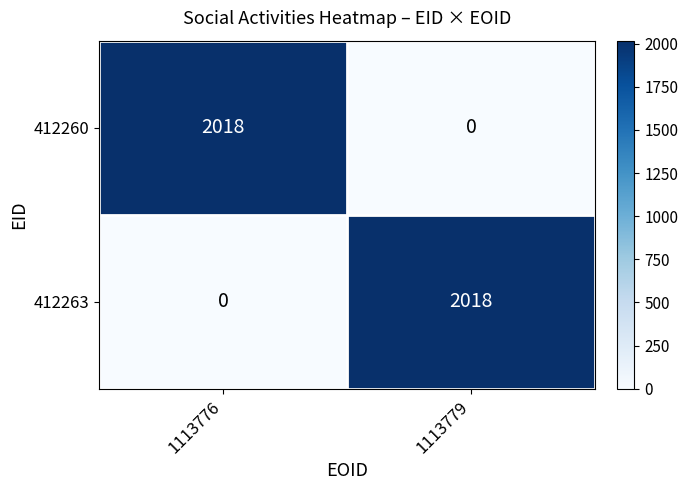

What is the difference between the highest and lowest values at 1113779?

2018